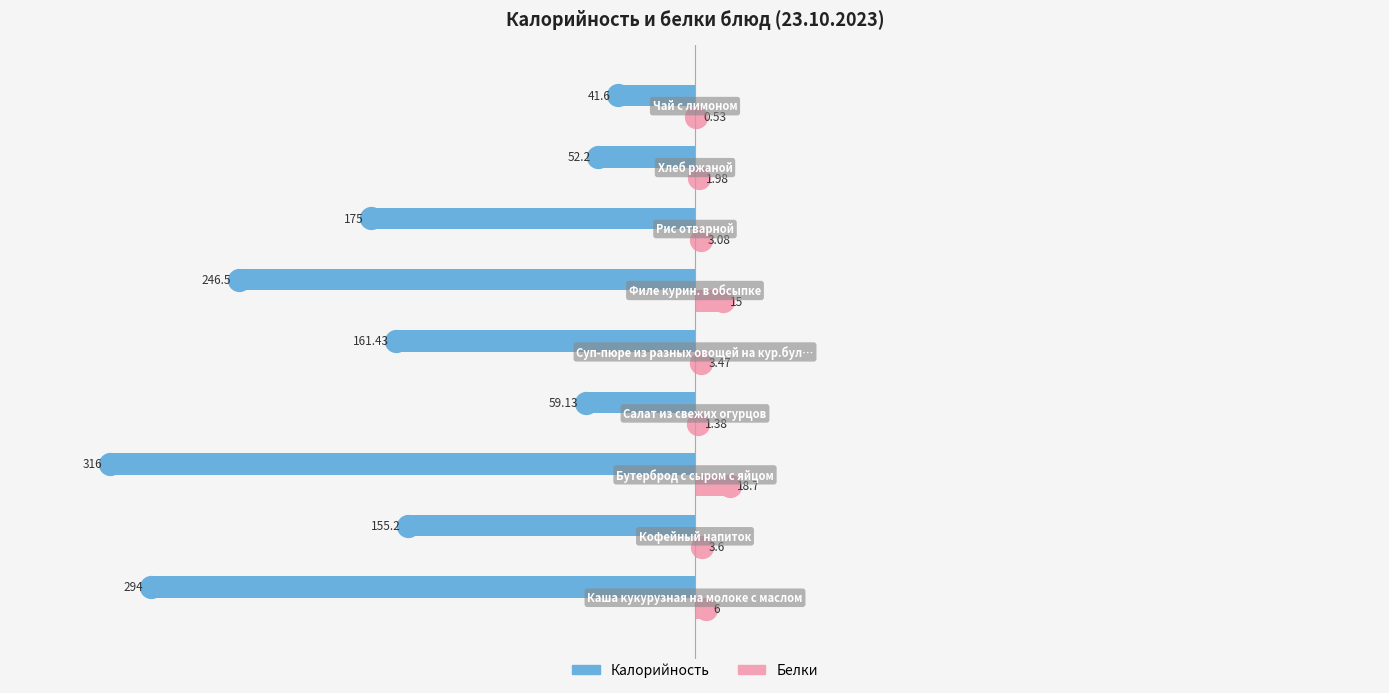

What is the sum of all Калорийность values?

-1501.1